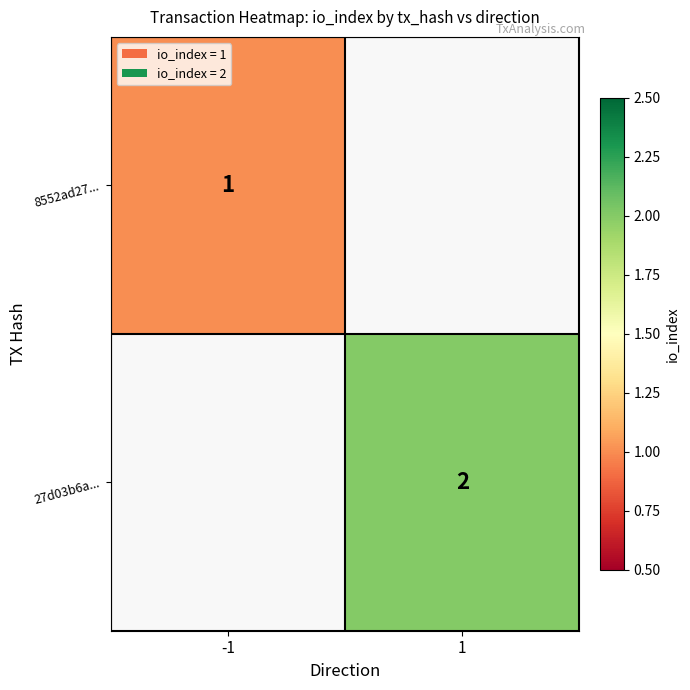

The value of 8552ad27... at -1 is 1. True or false?

True